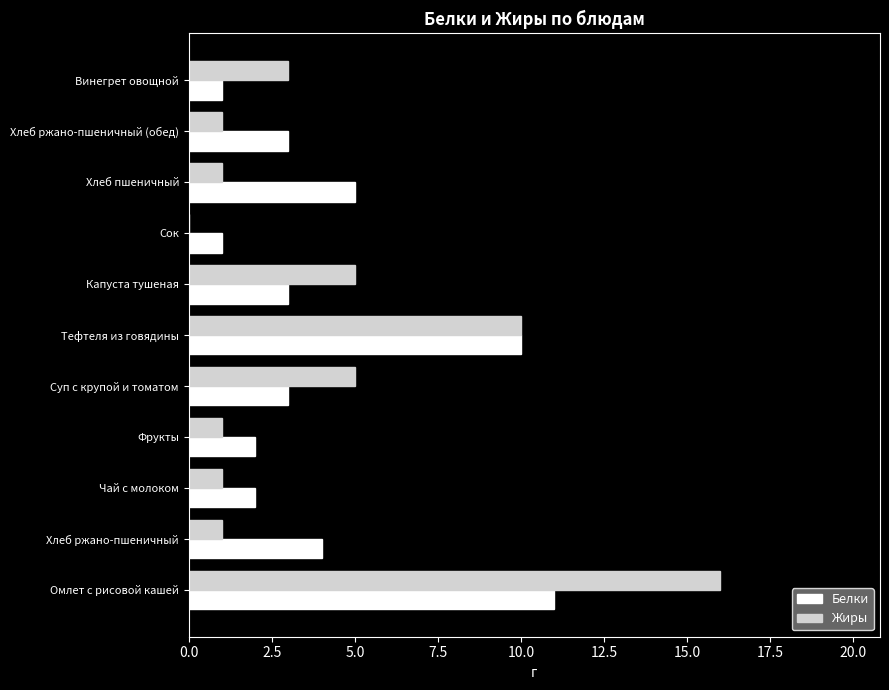

The value of Жиры at Винегрет овощной is 5. True or false?

False